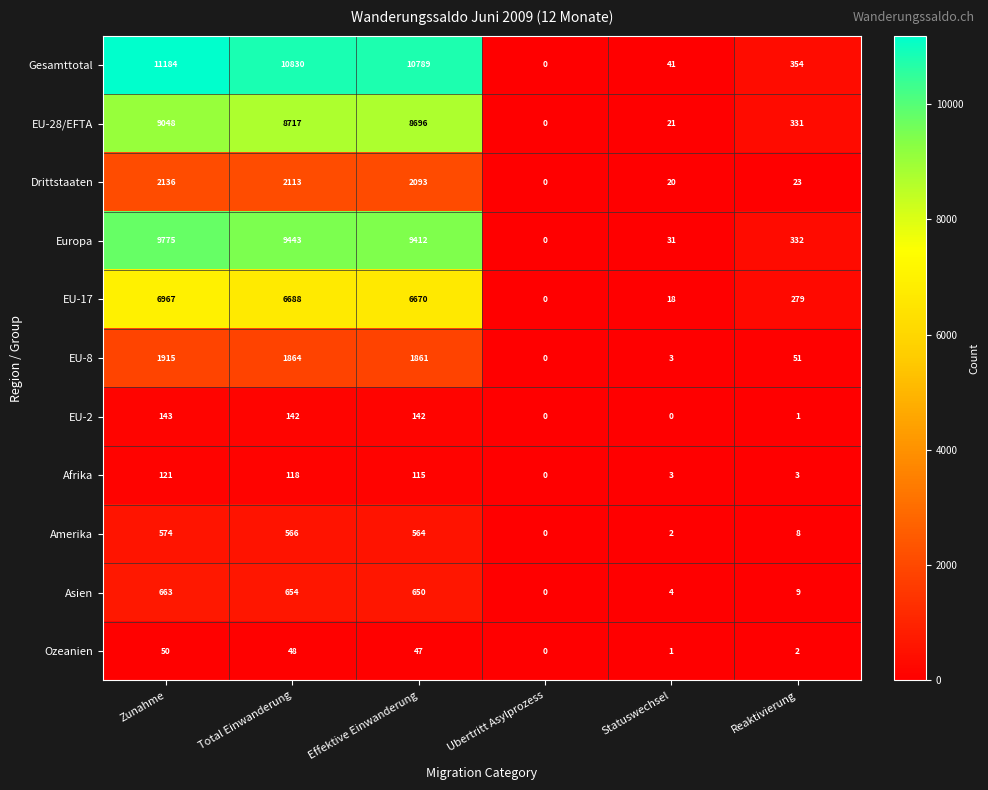

What is the total value across all series at Statuswechsel?

144